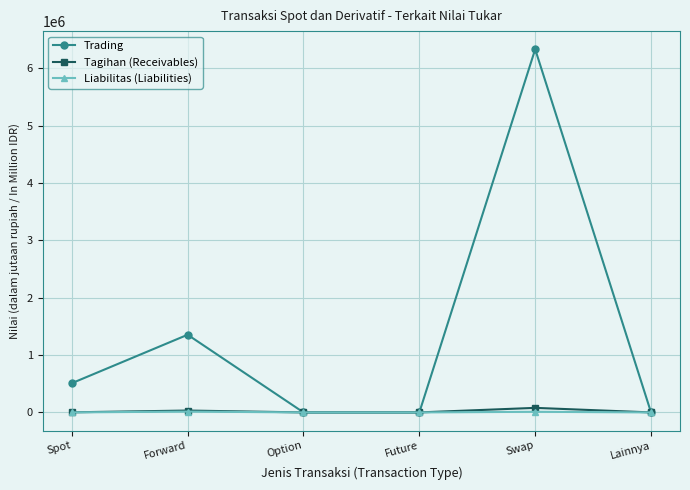

What is the total value across all series at Forward?

1401375